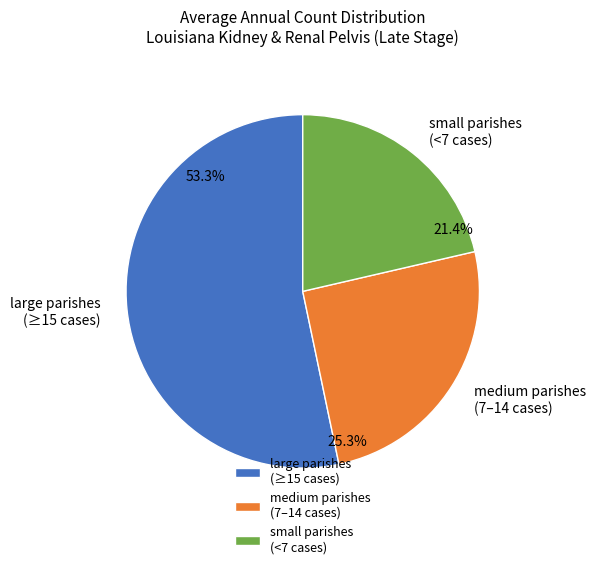

Is there any slice that represents more than half of the pie?

Yes